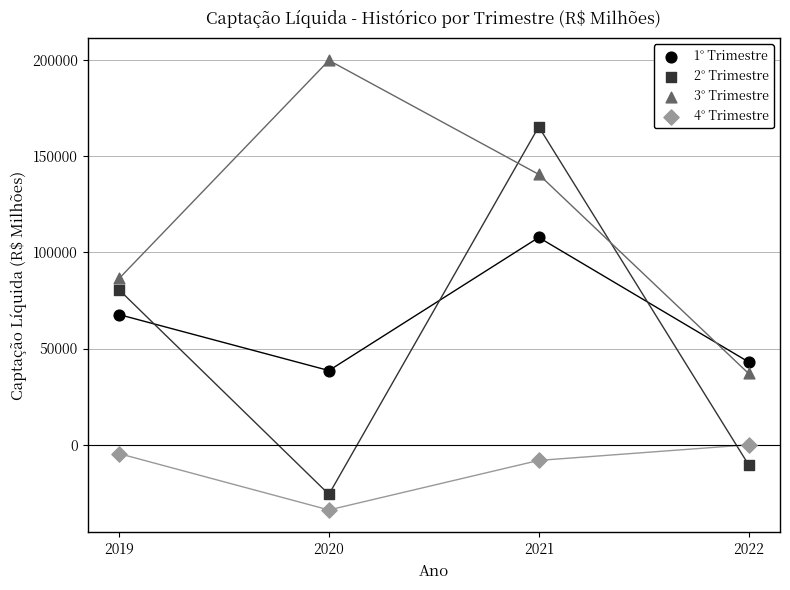

Which series reaches the maximum Y coordinate?

3° Trimestre